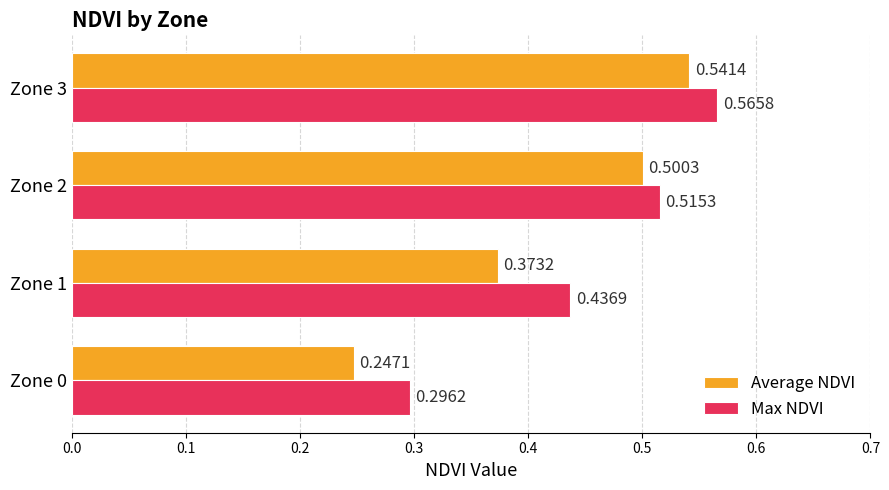

Which series has the largest range (max minus min)?

Average NDVI